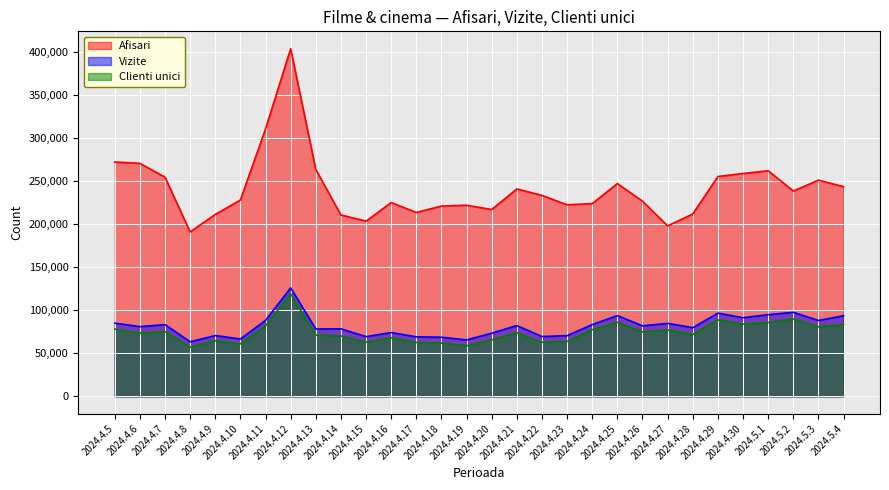

What is the spread (max minus min) of values at 2024.4.24?

146583